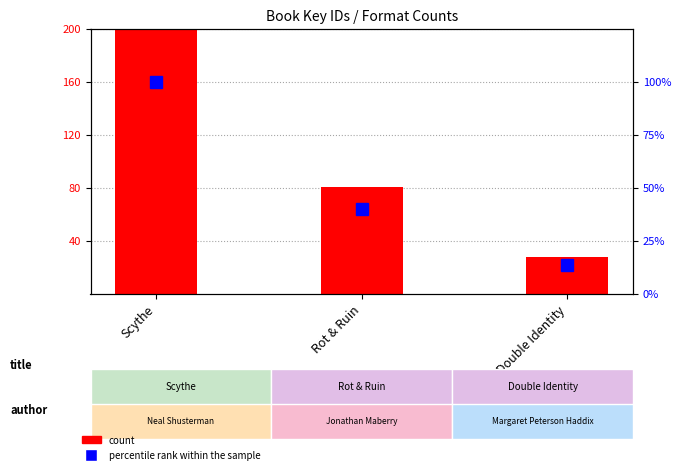

Which category has the highest value in the count series?

Scythe